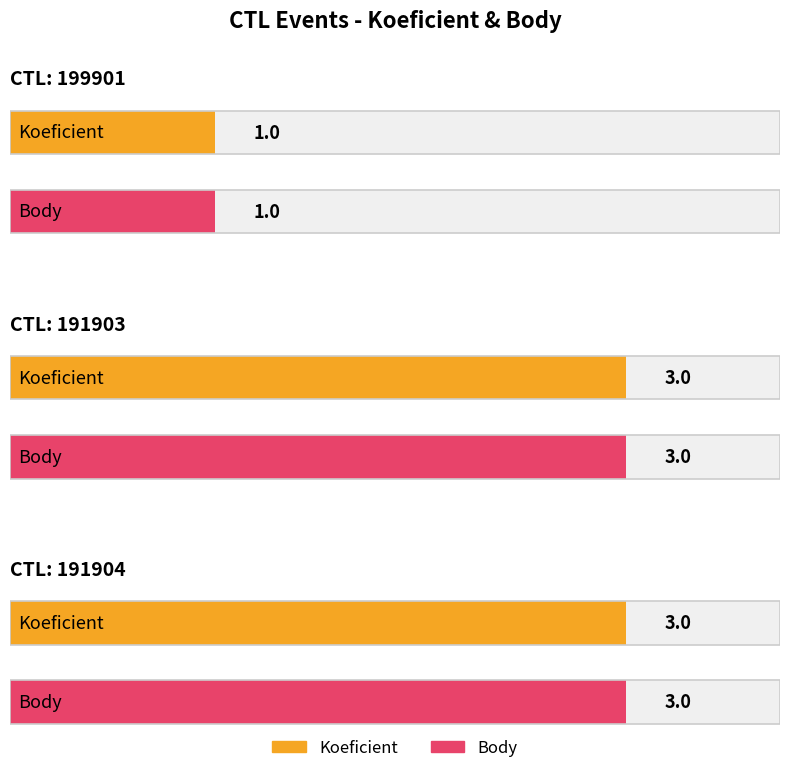

Reading left to right, list all the values displayed in this chart.

Koeficient: 199901=1	191903=3	191904=3
Body: 199901=1	191903=3	191904=3